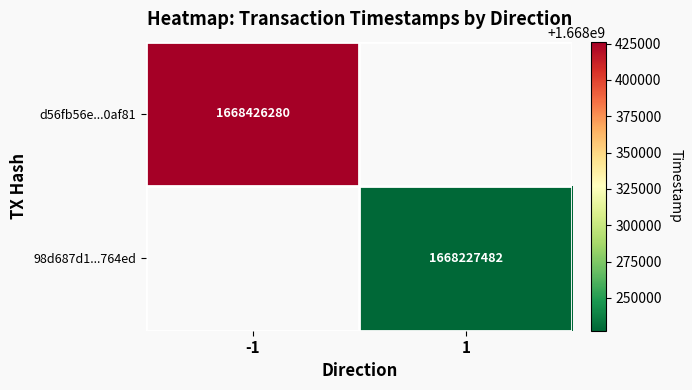

Is it true that 98d687d1...764ed equals 1668227482 at 1?

True